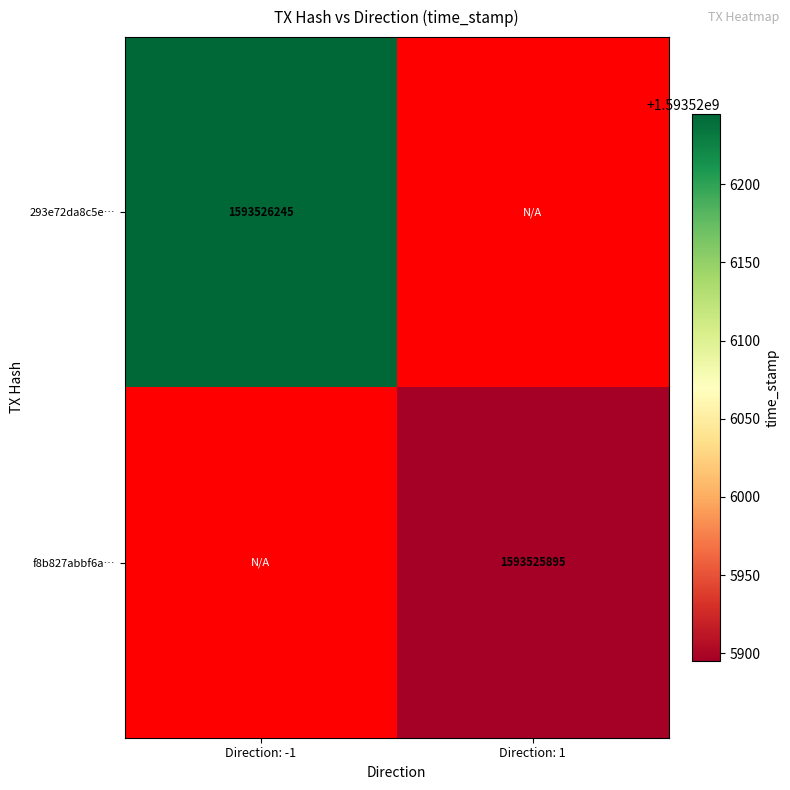

At 1, list the series in order from largest to smallest.

f8b827abbf6aaaf289cd3cda291c92693d3db32, 293e72da8c5efc9040e3b26fe0a803f5c3ed20f